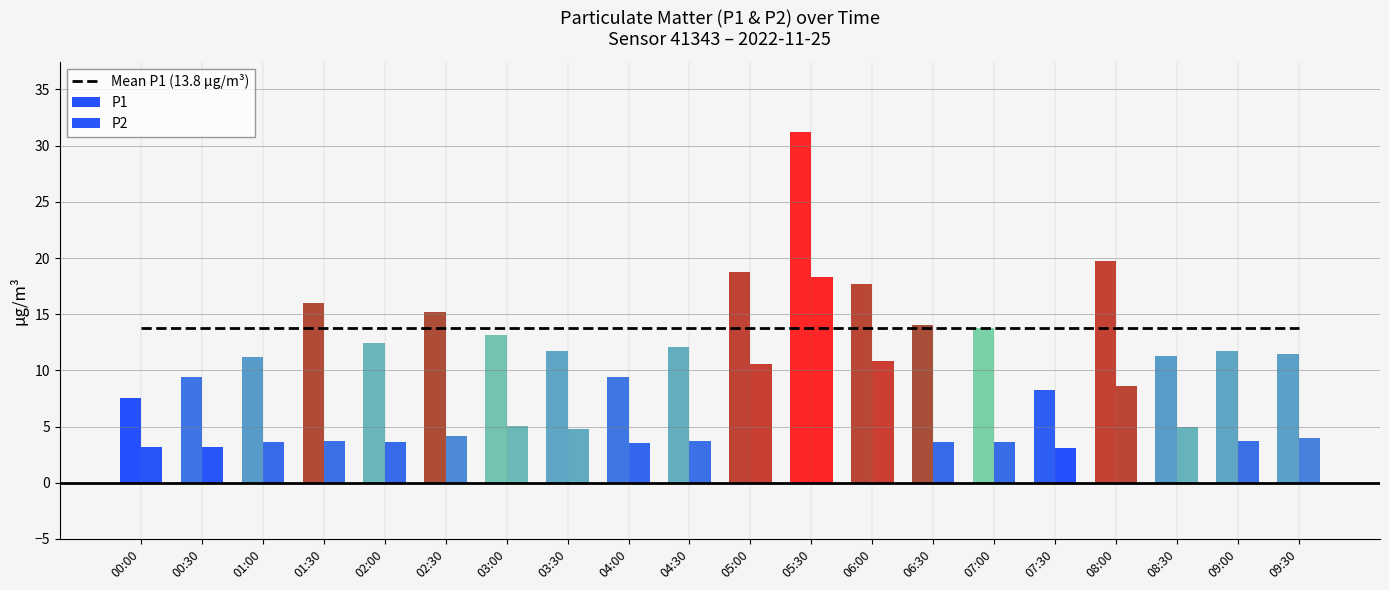

Is it true that P1 equals 23.8 at 01:30?

False